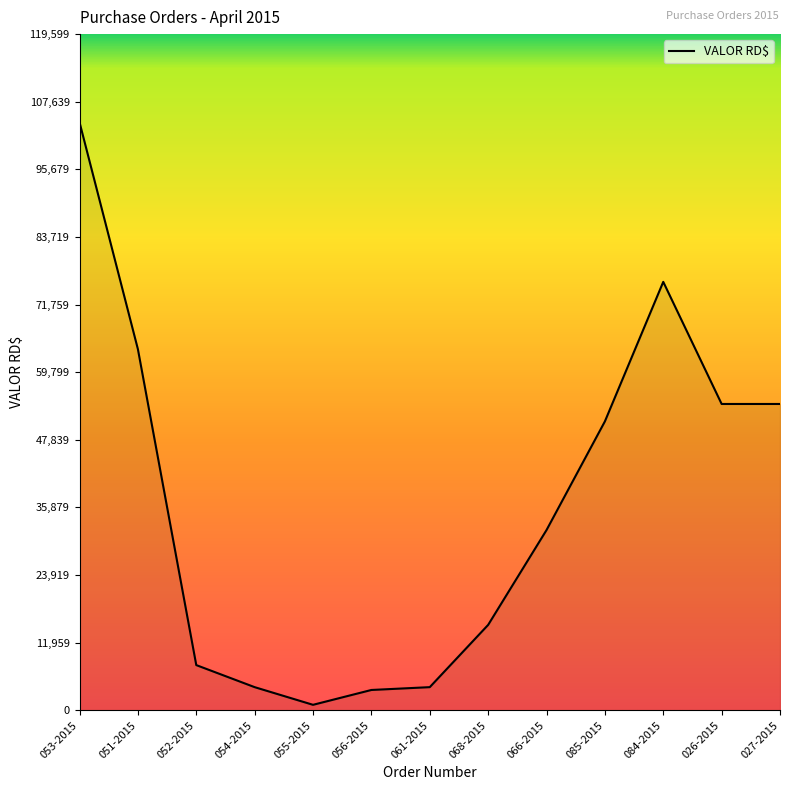

True or false: the data has more than 0 interior local peaks.

True